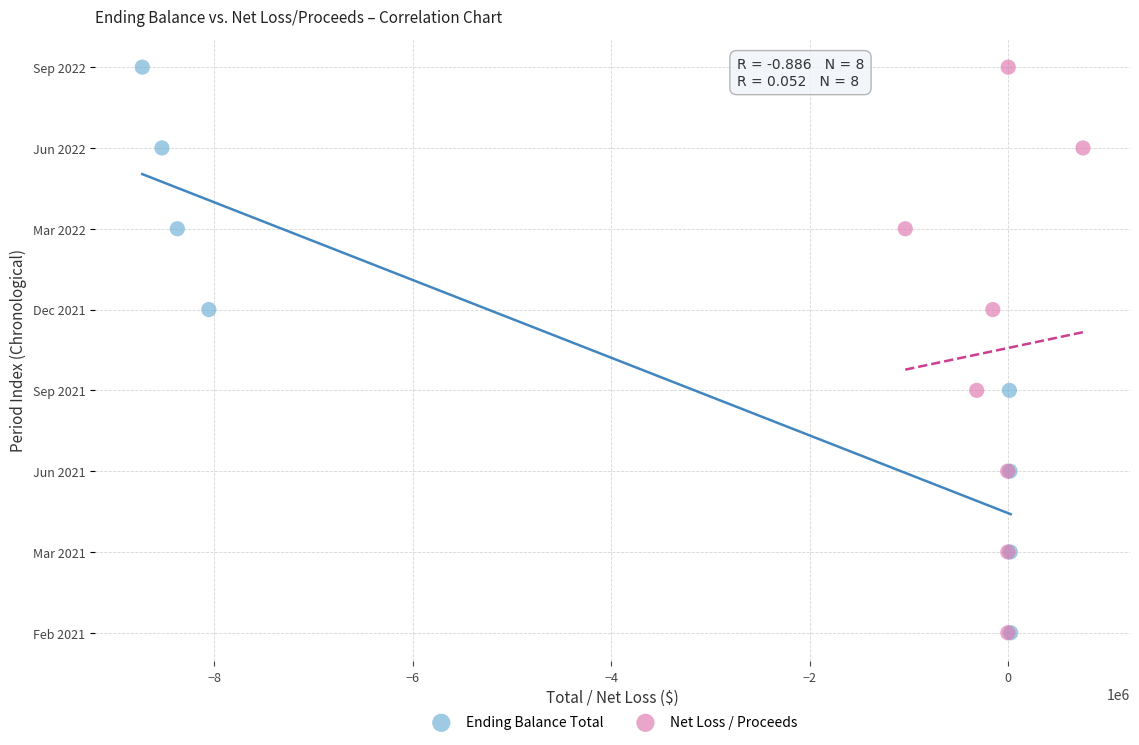

What are all the series names shown in the legend?

Ending Balance Total, Net Loss / Proceeds